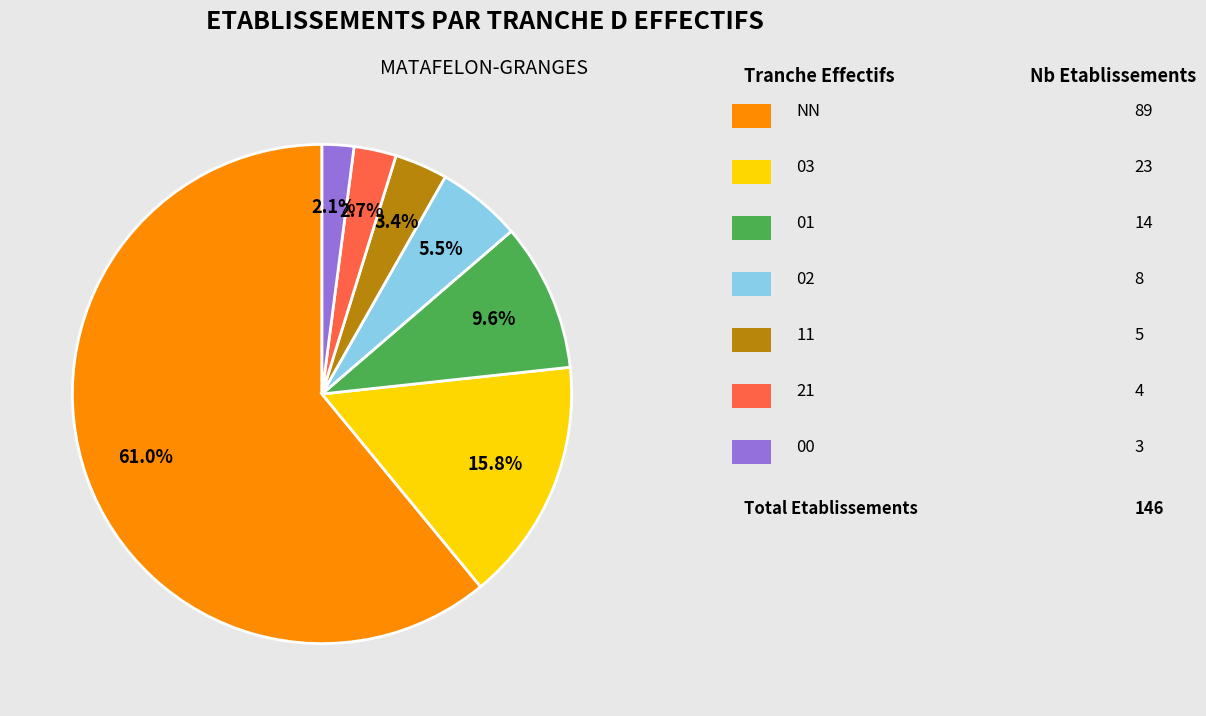

Is there any slice that represents more than half of the pie?

Yes